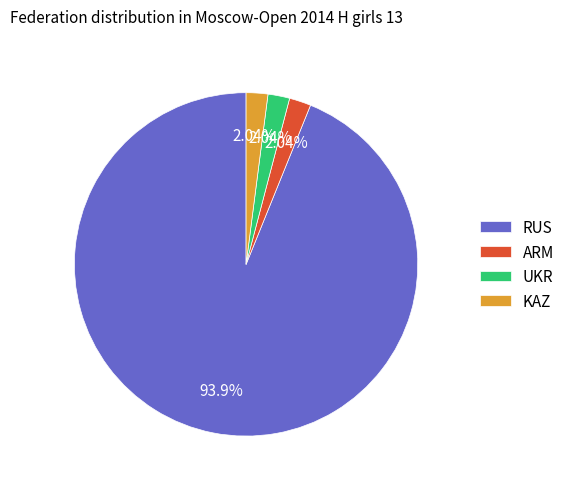

Which slice is the largest?

RUS